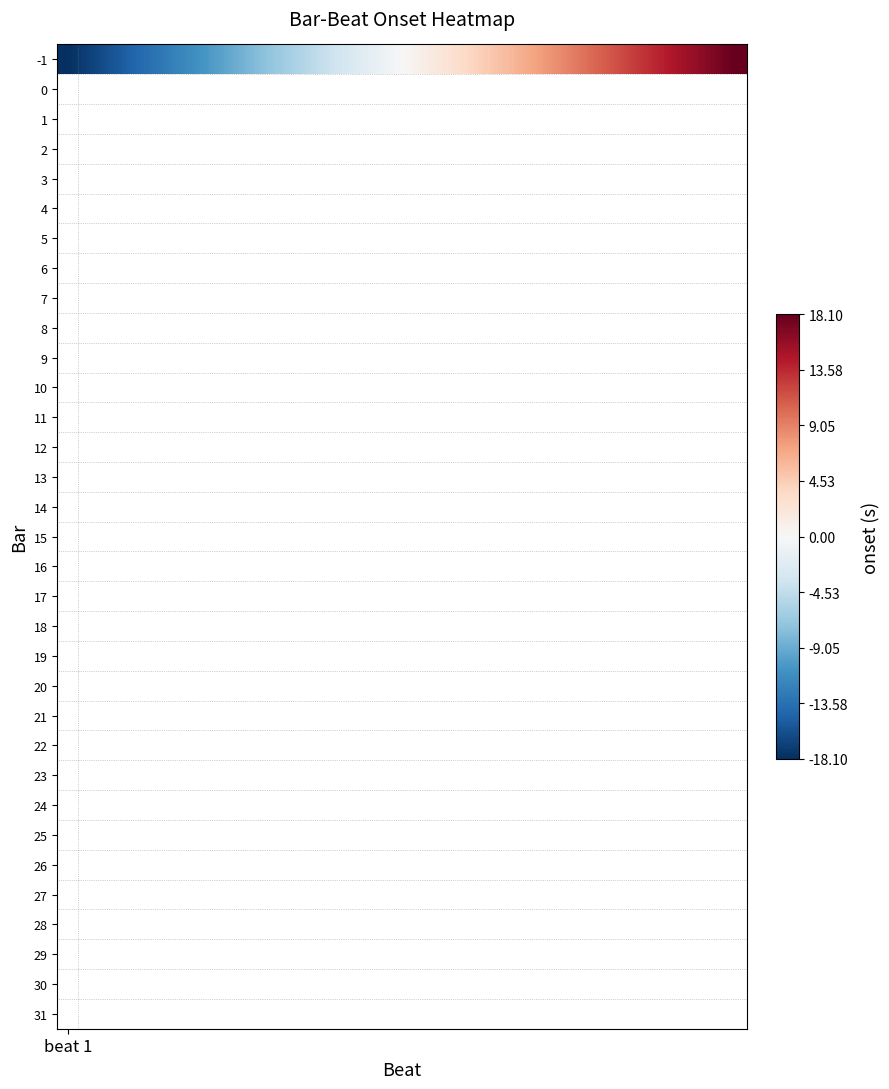

What is the smallest value displayed?

-18.1